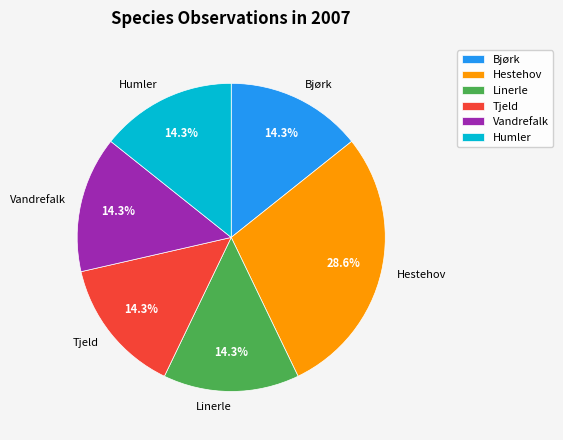

What percentage is the Tjeld slice, to the nearest percent?

14%